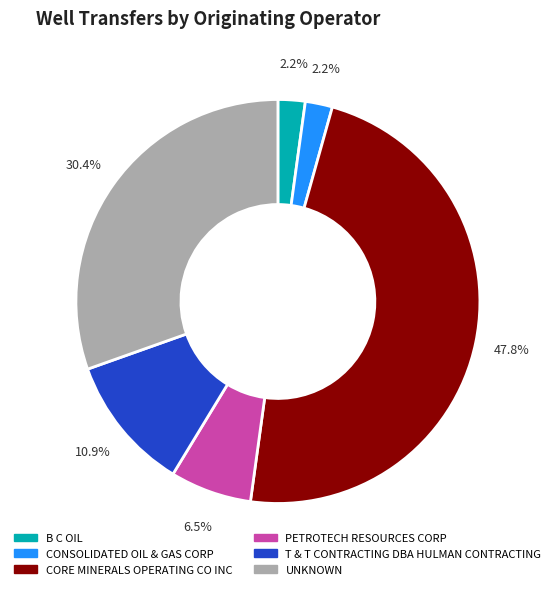

How many slices are in this pie chart?

6